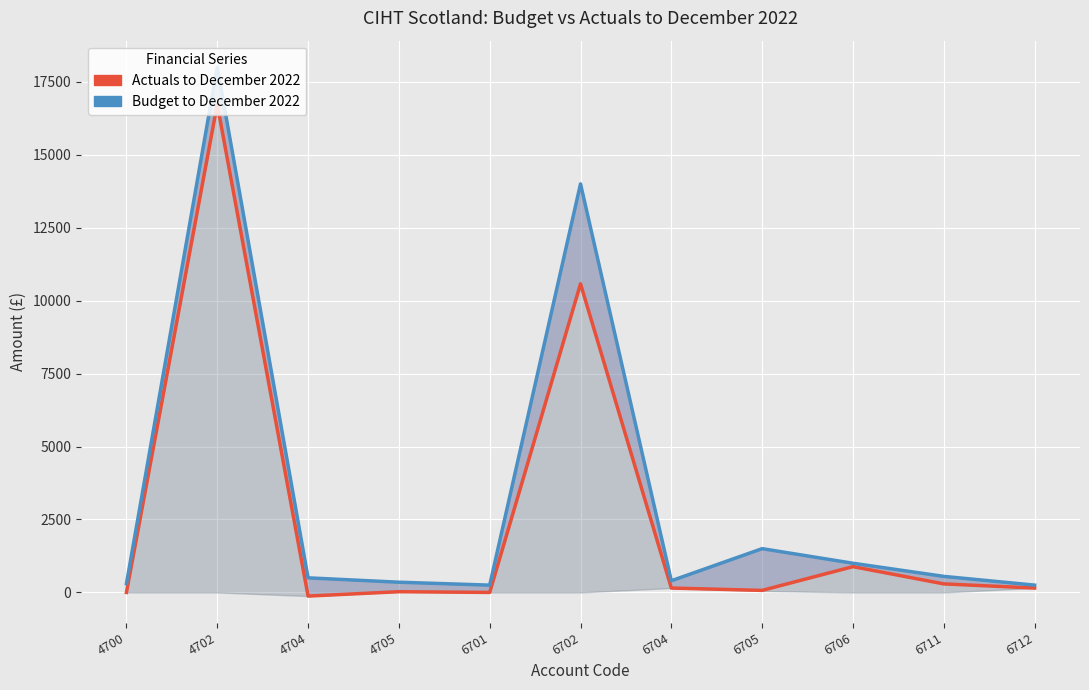

What is the value of the Budget to December 2022 point at the 5th from the left?

250.0